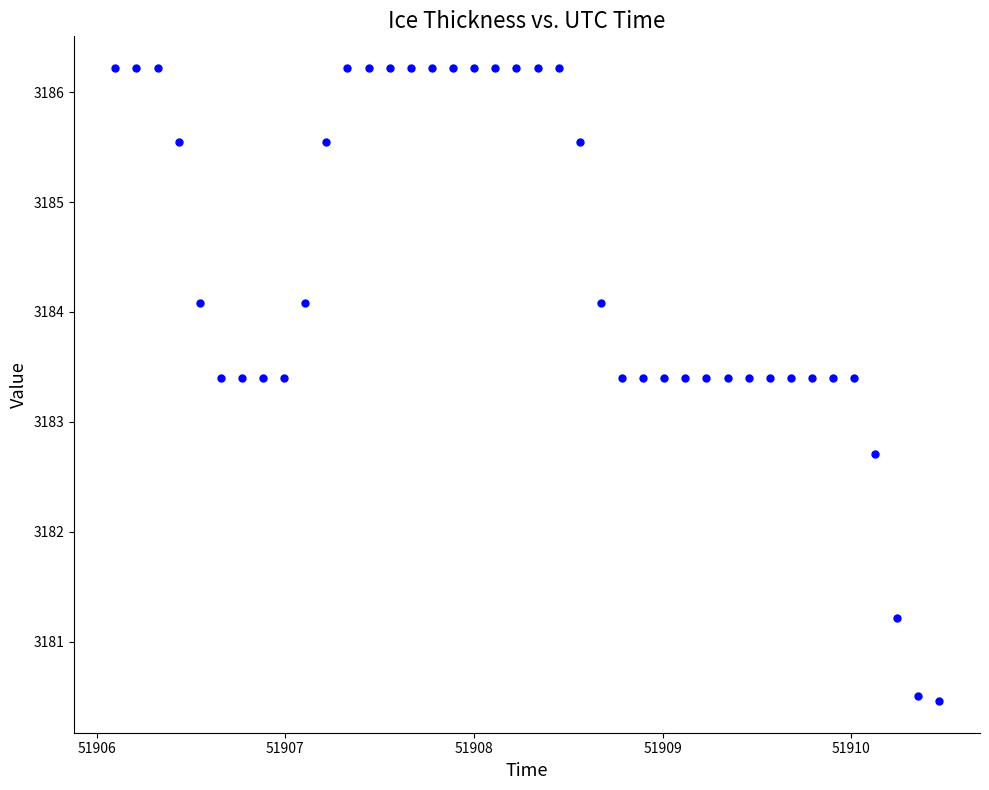

What is the range of Y values (max minus min)?

5.8